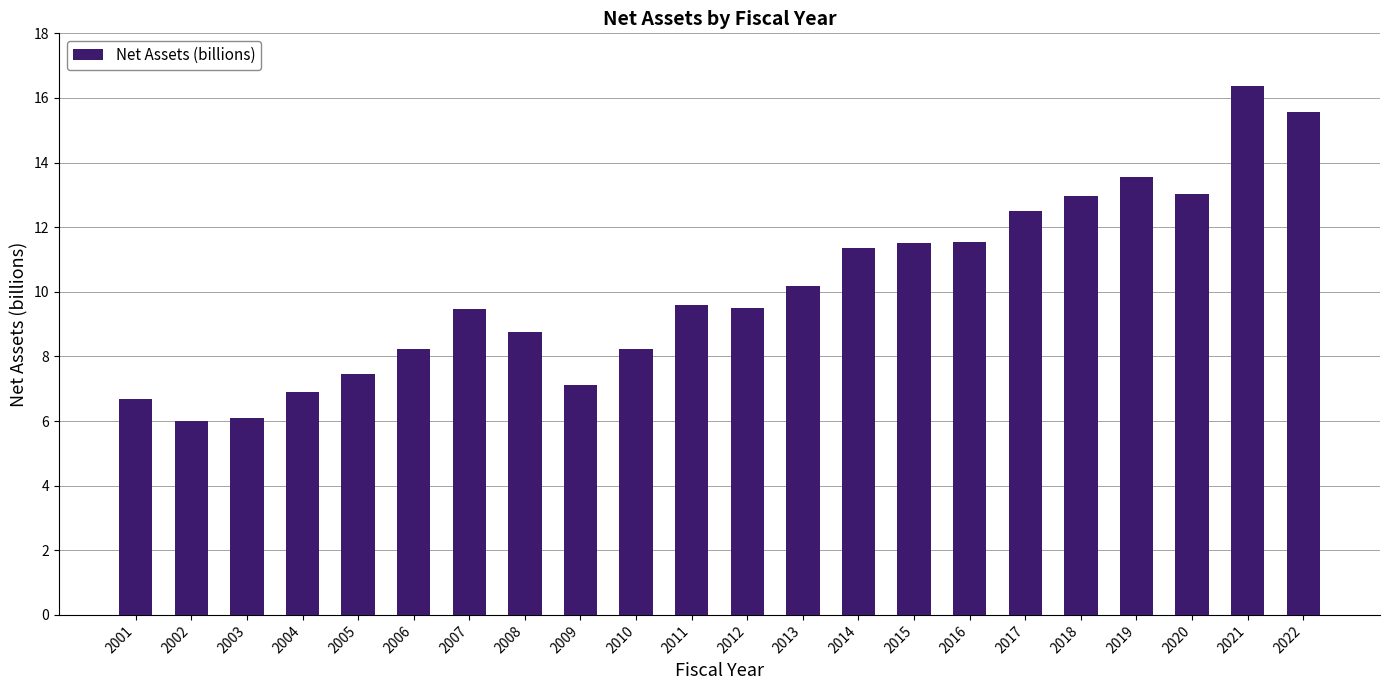

Between 2017 and 2020, which is larger?

2020